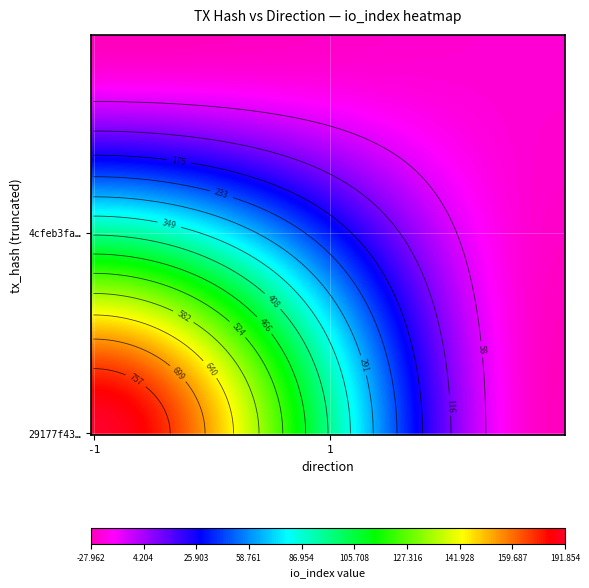

Reading left to right, transcribe all the data shown in this chart.

29177f43067b29519a6a1838224c4327ac344fb: direction=-1	io_index=815
4cfeb3fa536917a6488fcb136303890f061d568: direction=1	io_index=14